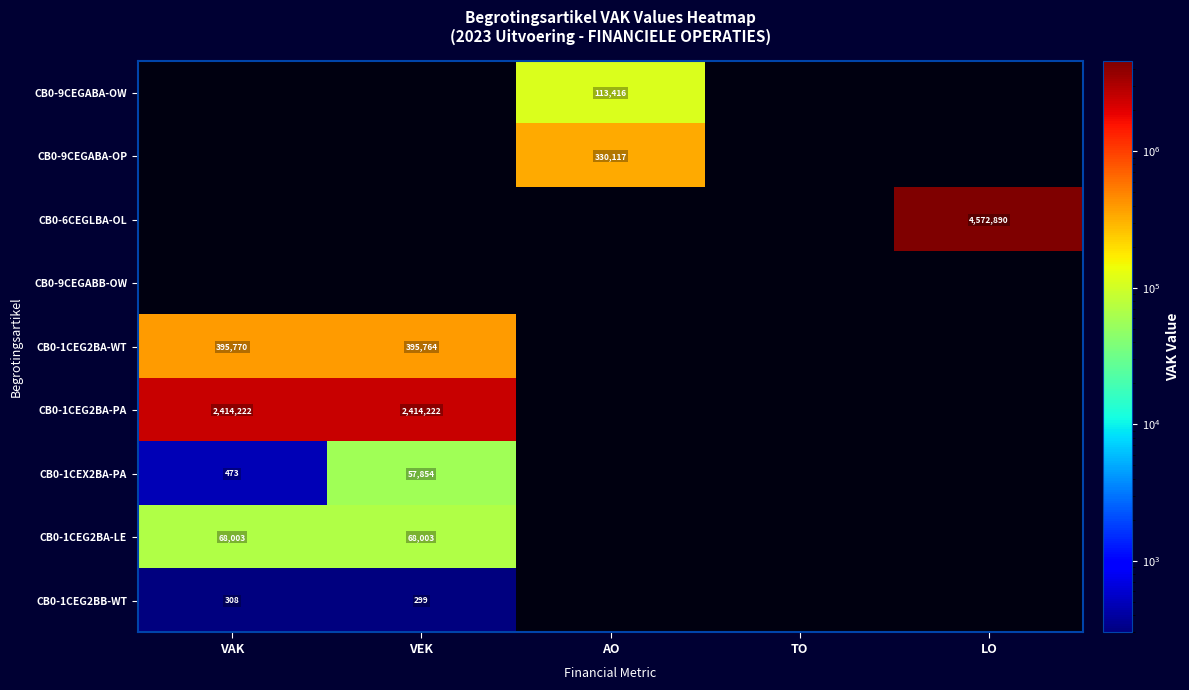

What is the total value across all series at VEK?

2936142